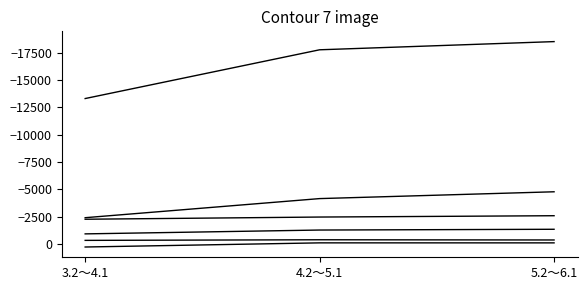

How many lines are shown in the chart?

6